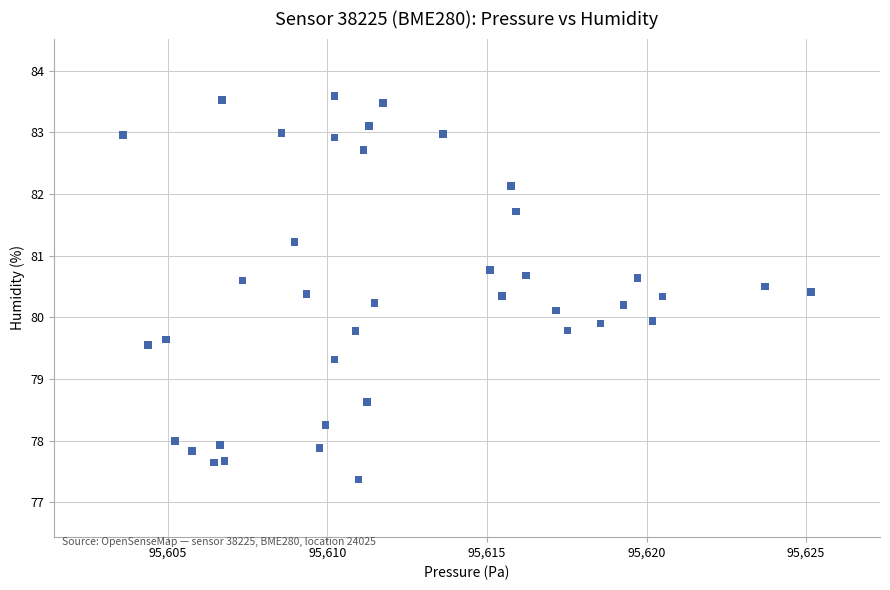

What is the range of Y values (max minus min)?

6.2